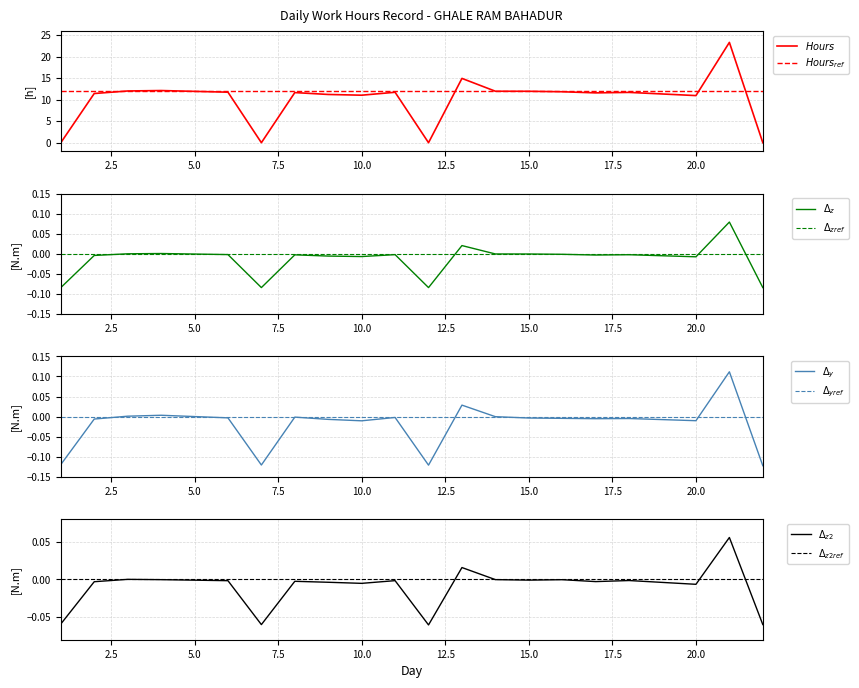

What is the value of the 2nd point from the left?

11.4